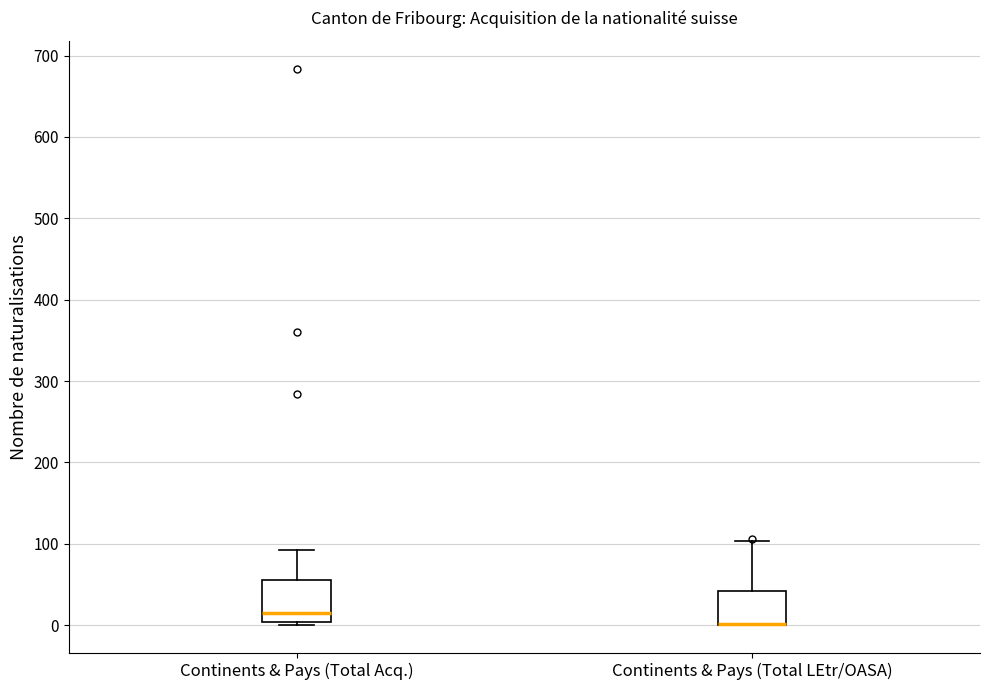

Which box is the tallest, from its lower edge to its upper edge?

Continents & Pays (Total Acq.)